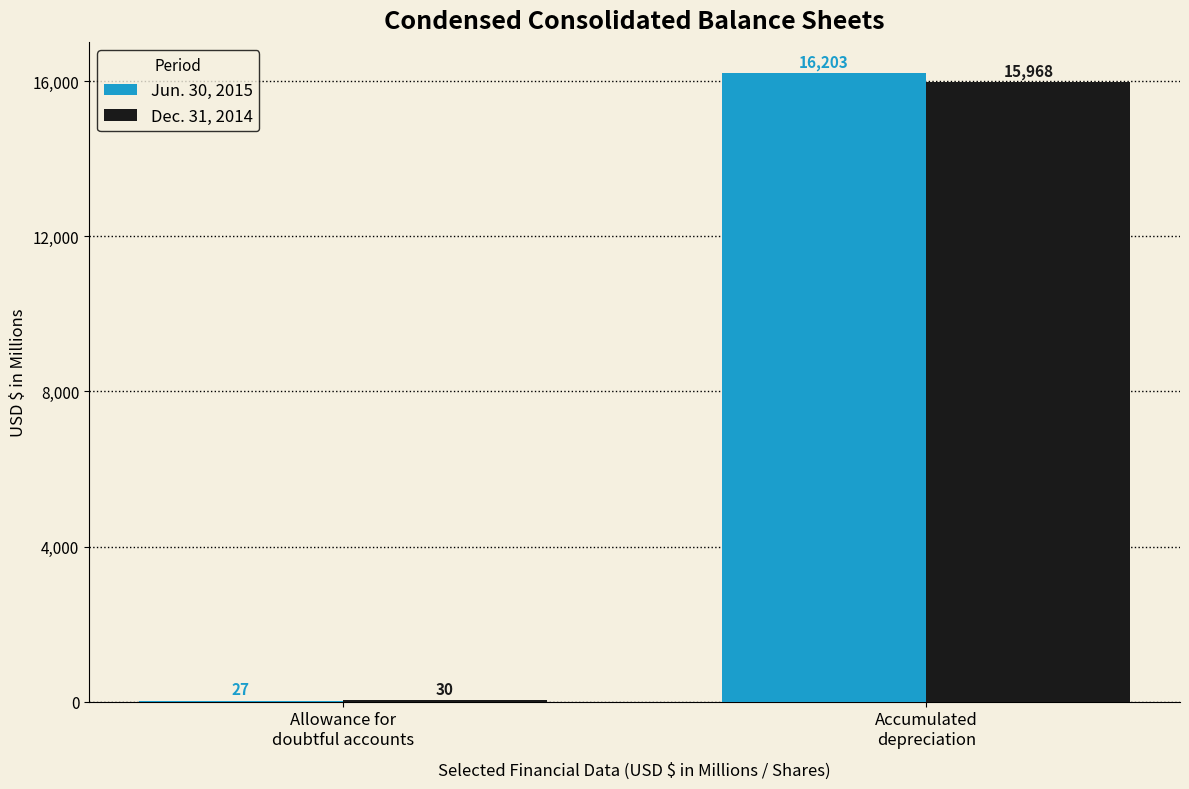

Between Allowance for
doubtful accounts and Accumulated
depreciation, which series saw the biggest shift?

Jun. 30, 2015